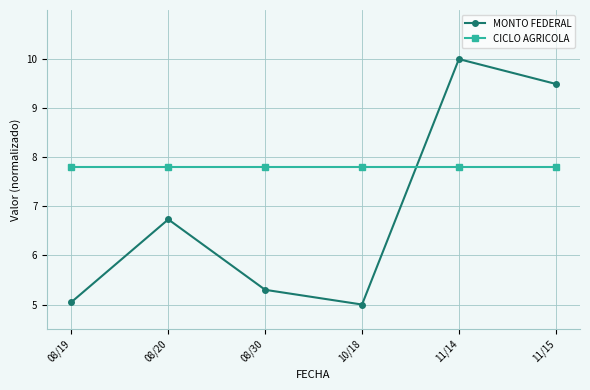

What is the lowest value of the MONTO FEDERAL series?

5.0